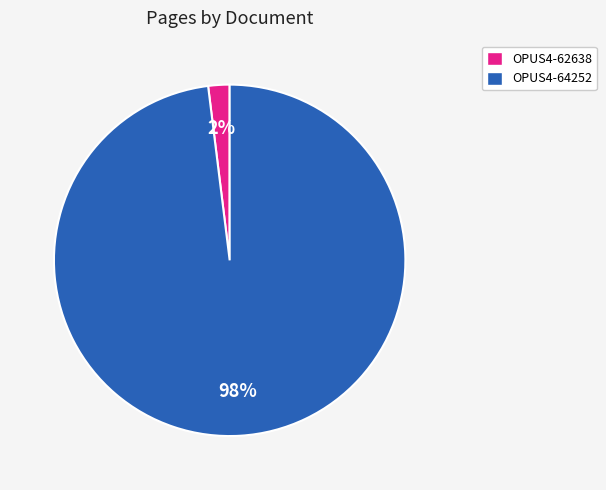

How many slices are in this pie chart?

2